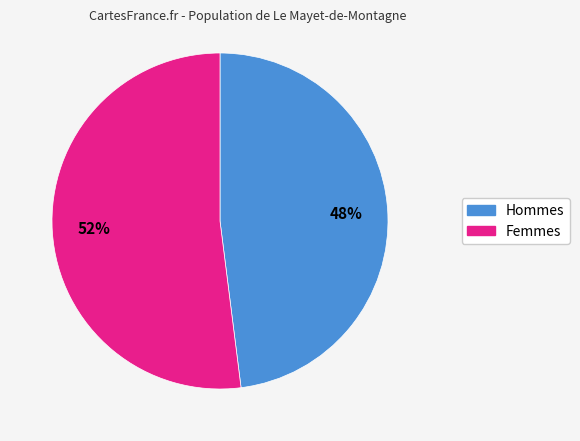

To the nearest percent, what is the difference between the largest and smallest slice percentages?

4%